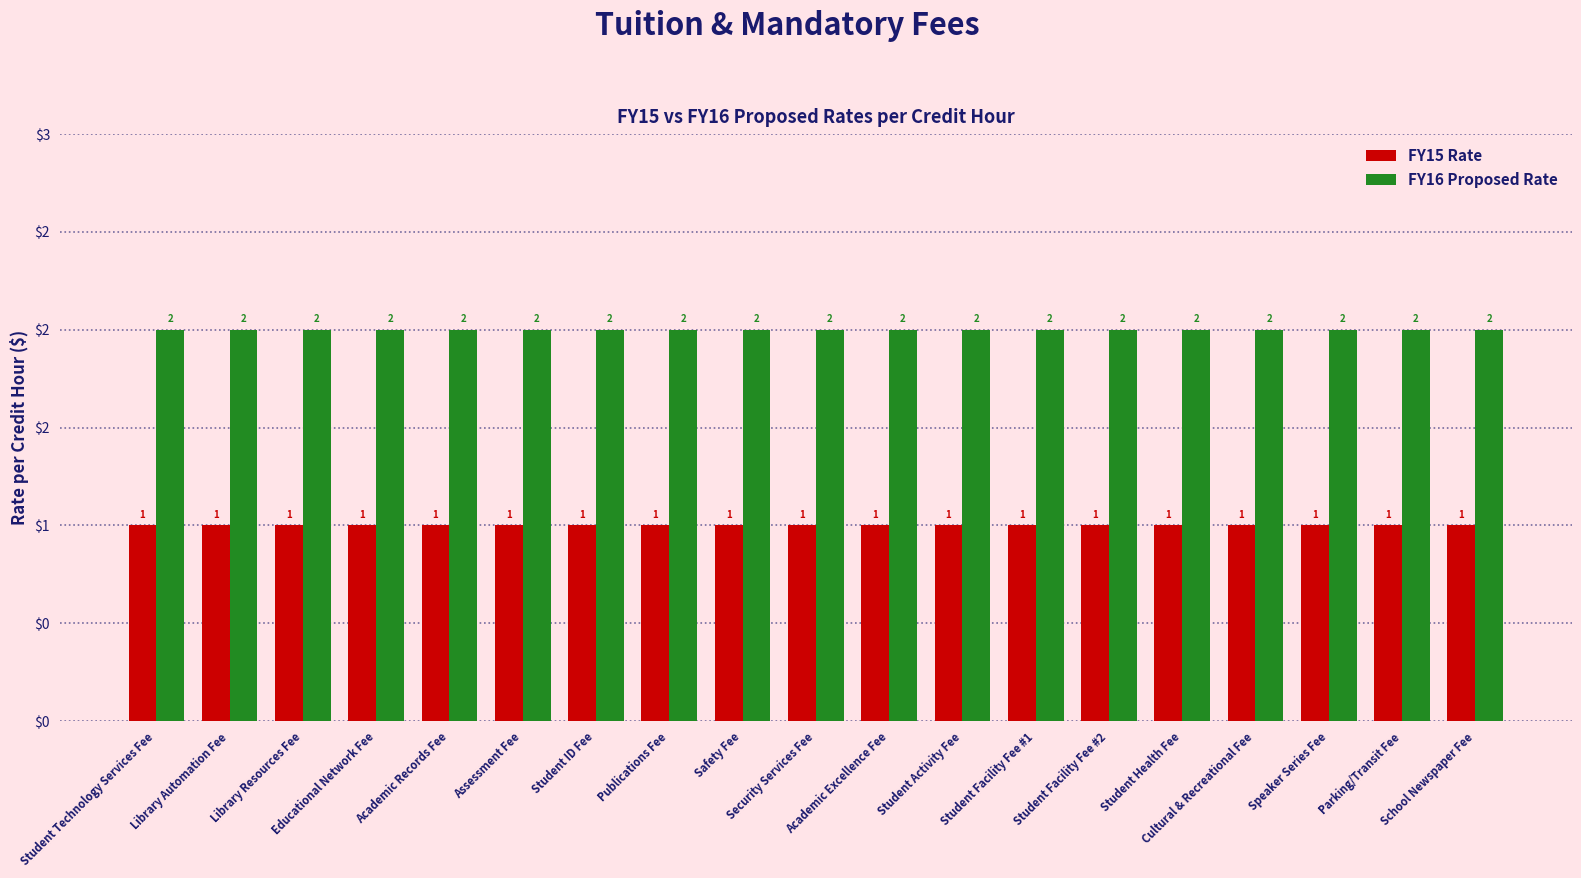

True or false: FY16 Proposed Rate has a value of 2 at Library Resources Fee.

True